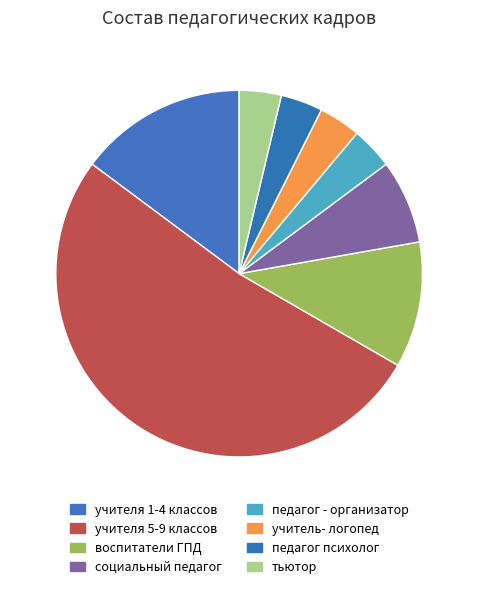

Rank the categories by value from highest to lowest.

учителя 5-9 классов, учителя 1-4 классов, воспитатели ГПД, социальный педагог, педагог - организатор, учитель- логопед, педагог психолог, тьютор